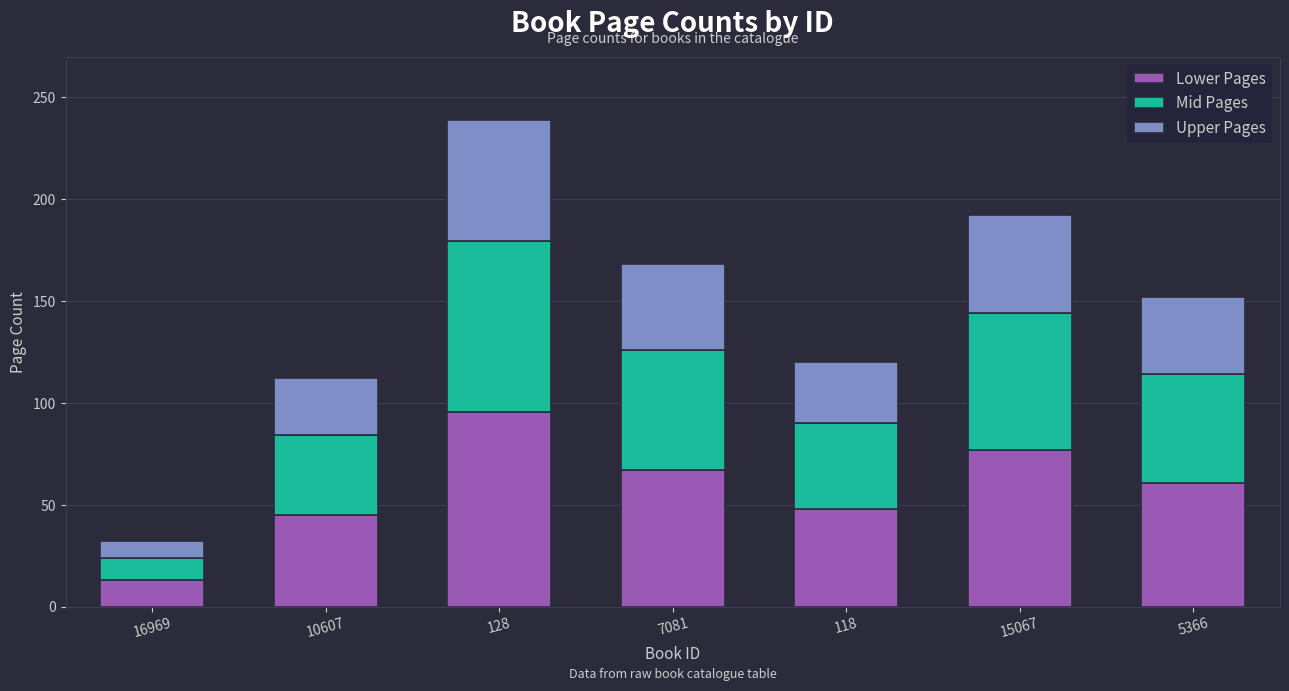

What is the total value across all series at 128?

239.0